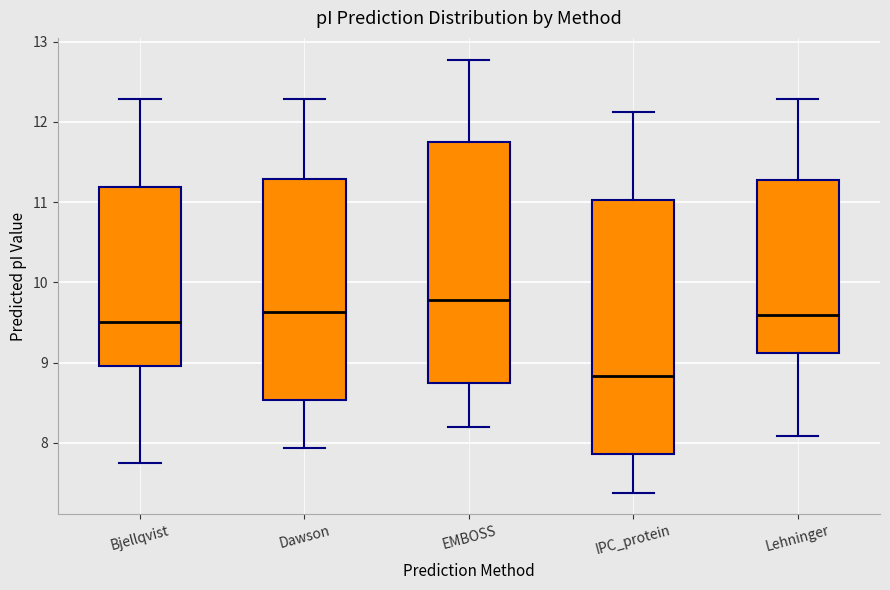

Which box is the tallest, from its lower edge to its upper edge?

IPC_protein